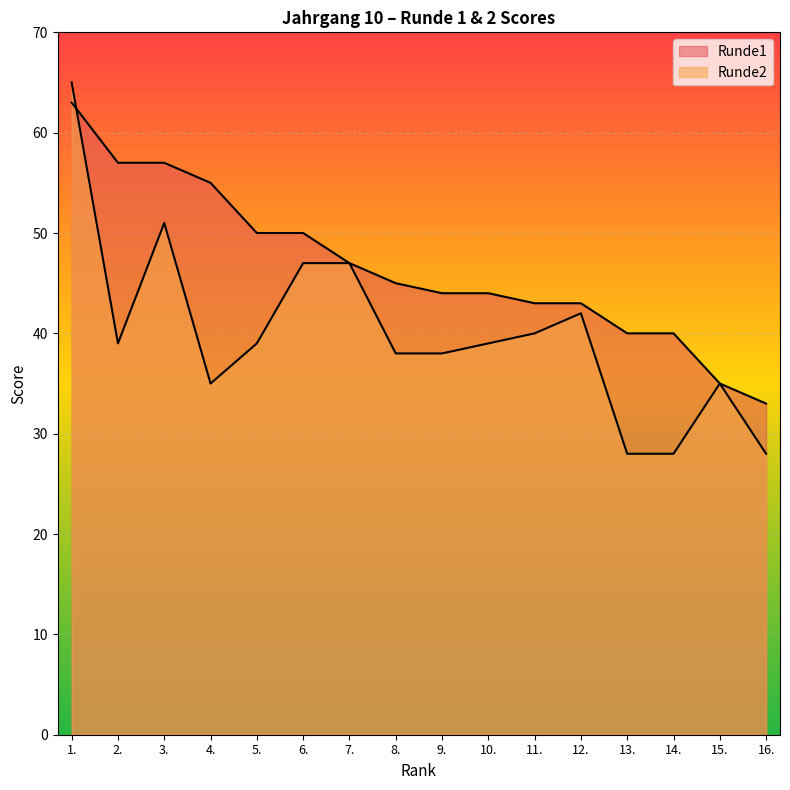

Where does the Runde2 series first go above 39?

1.